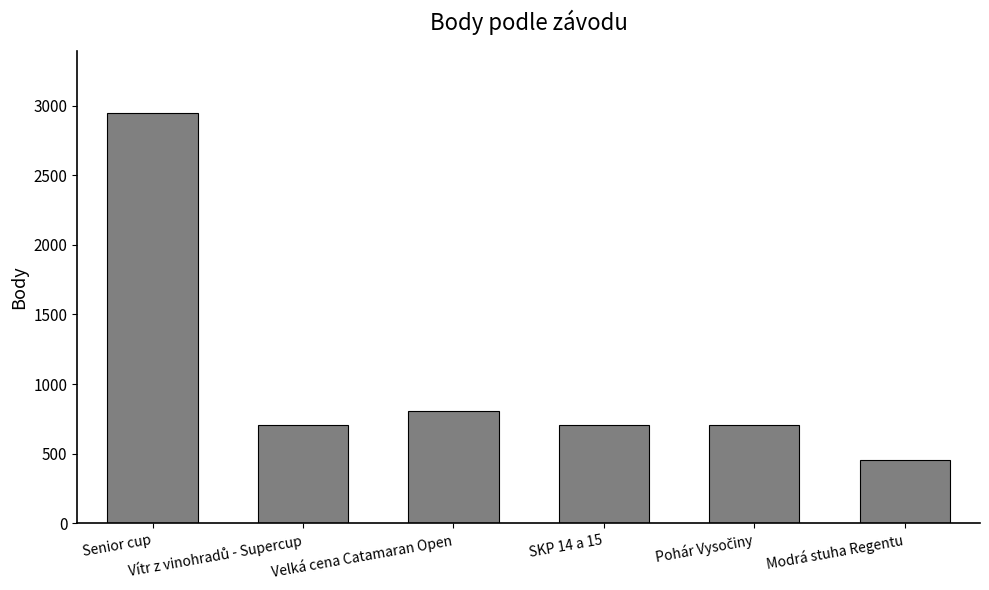

What is the difference between the maximum and second lowest values?

2242